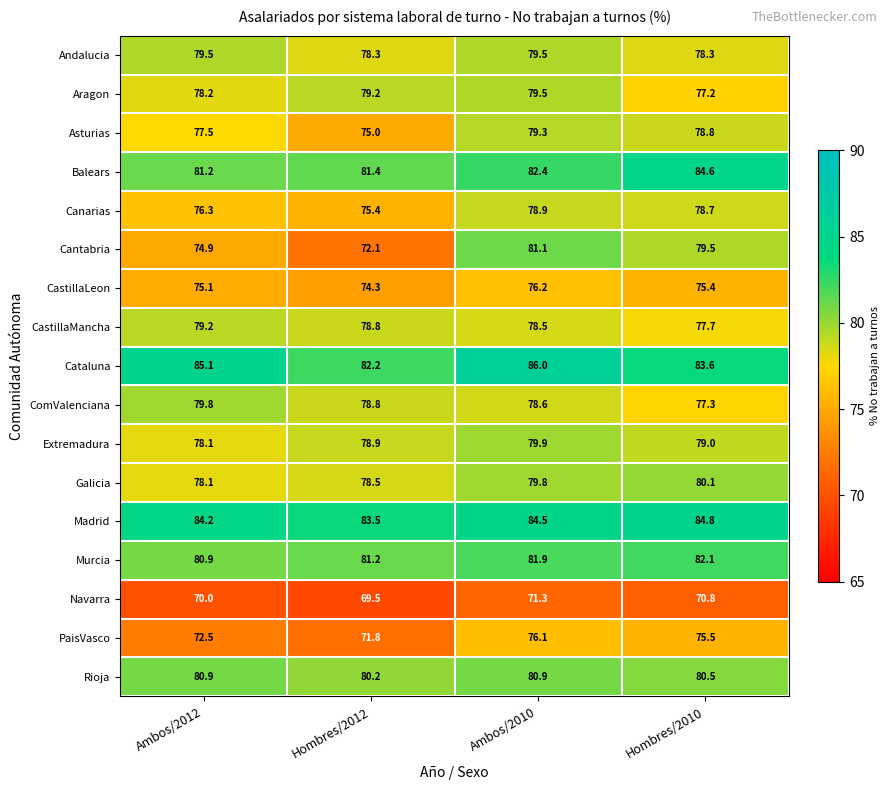

At which label does ComValenciana first exceed 78?

Ambos/2012